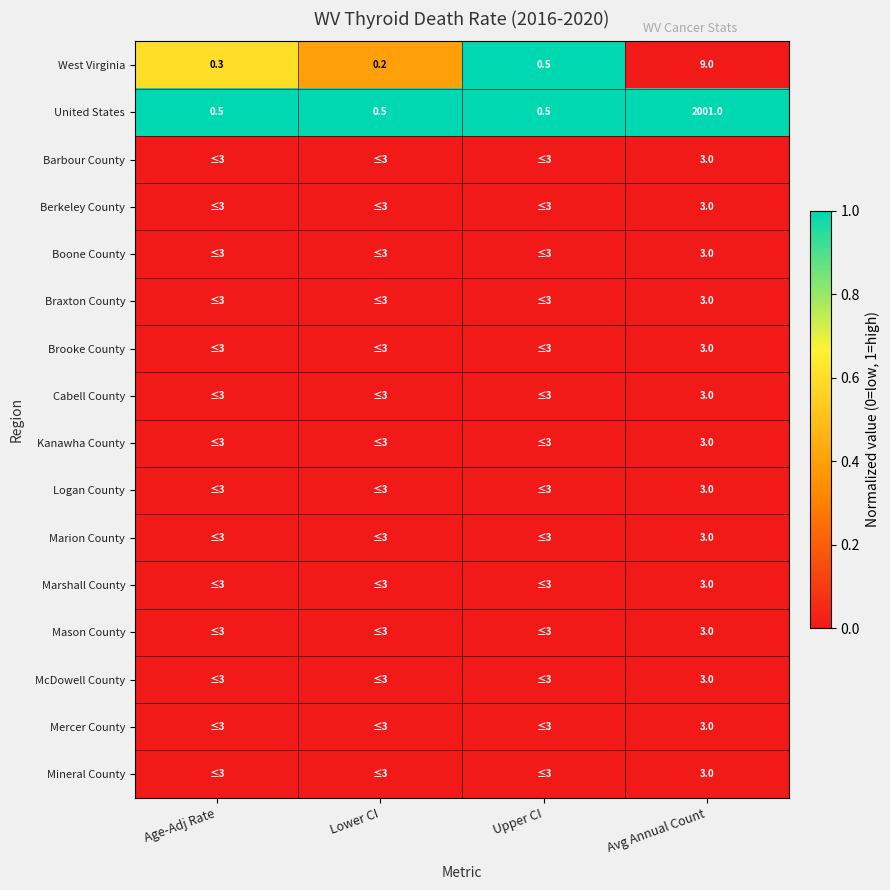

Between Age-Adj Rate and Upper CI, which is larger?

Upper CI